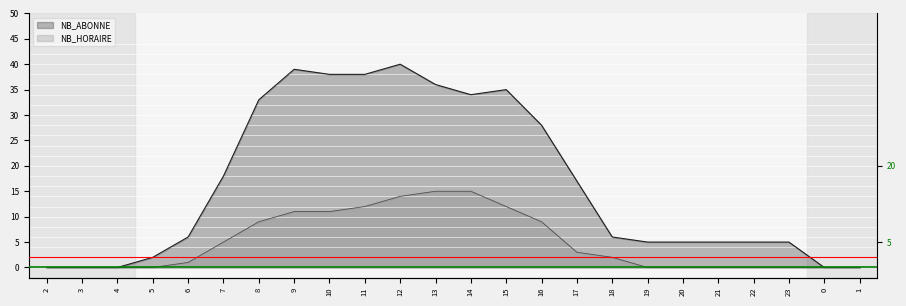

What is the difference between the highest and lowest values at 17?

14